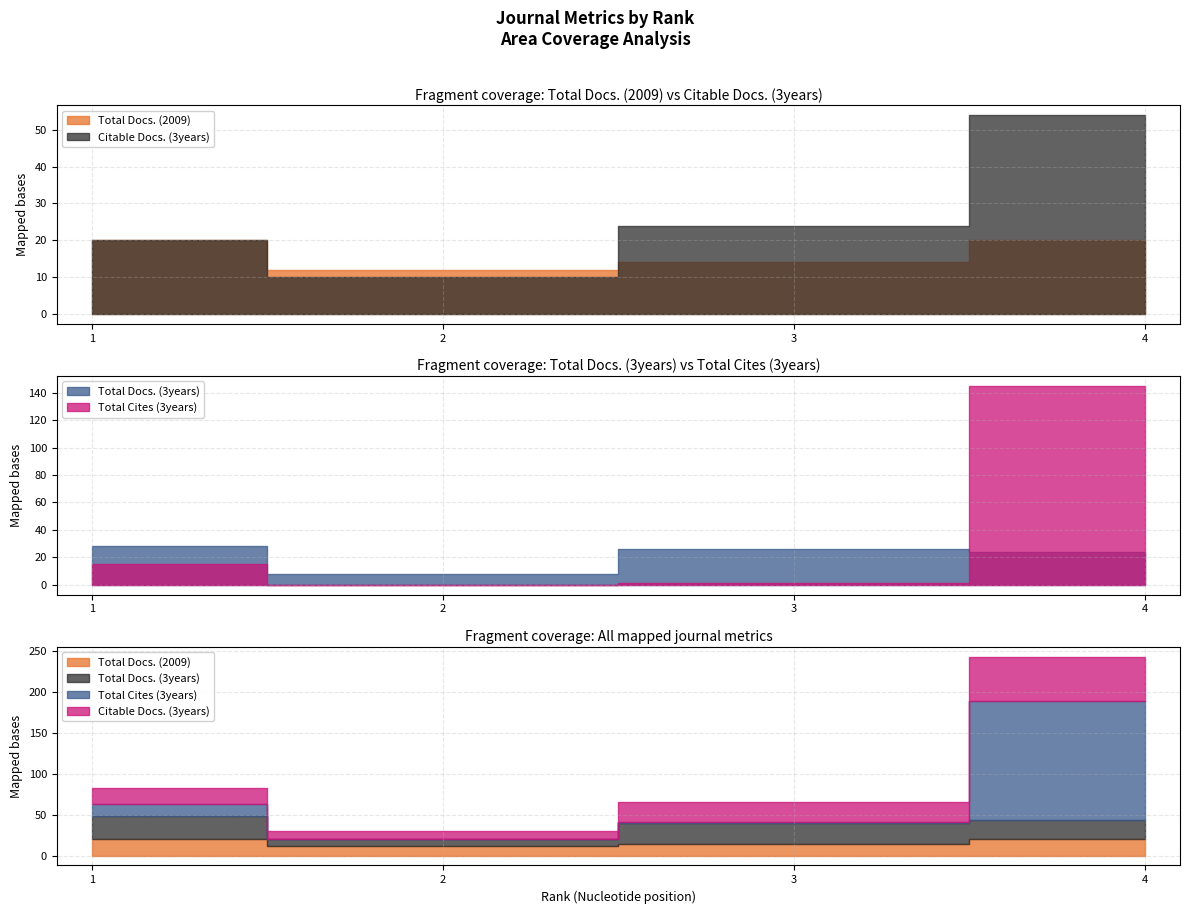

What is the value of the Total Docs. (3years) point at the 3rd from the left?

26